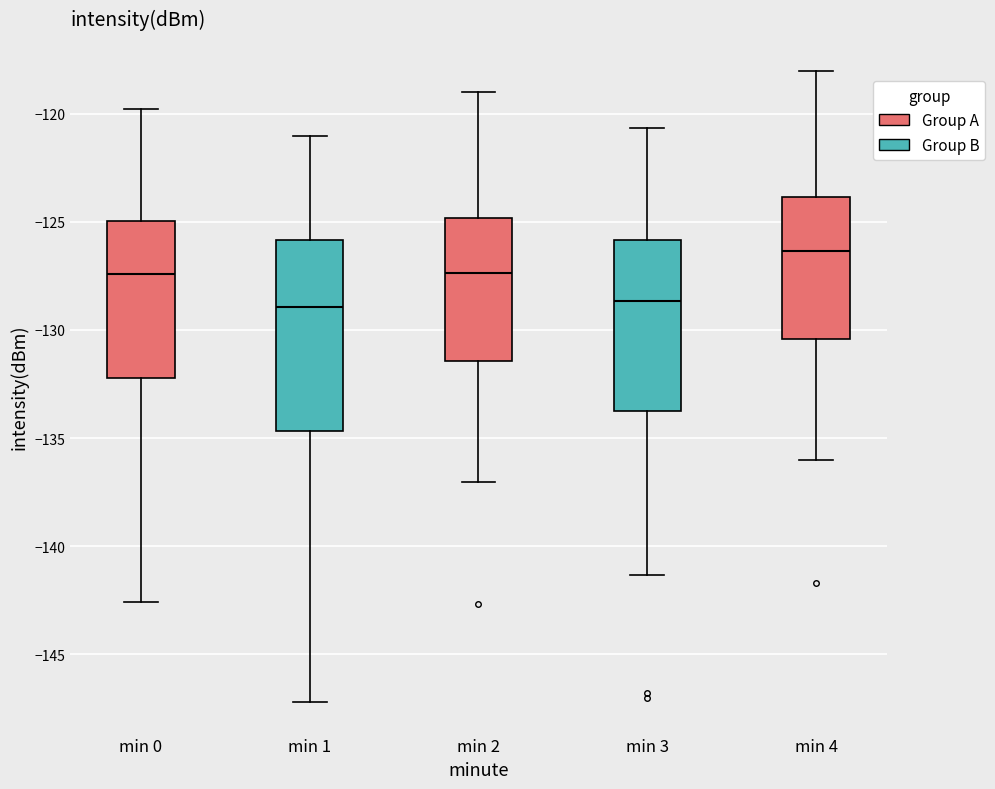

Where does the upper whisker of the box for min 1 end on the y-axis? The values are not printed on the chart, so give them approximately, as read against the axis.

-121.0